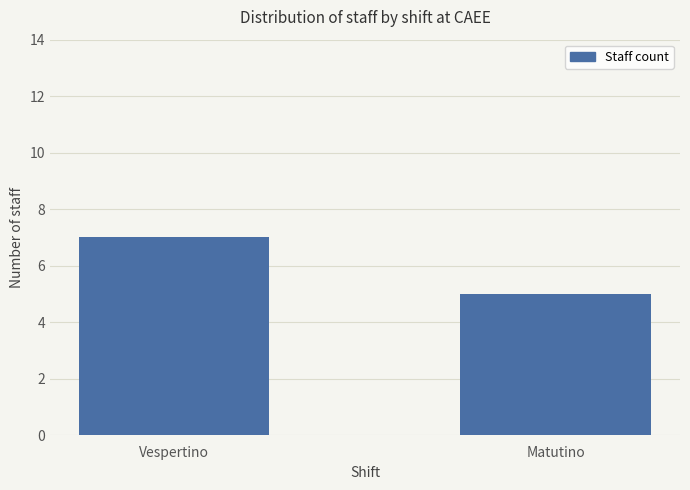

Rank the categories by value from highest to lowest.

Vespertino, Matutino